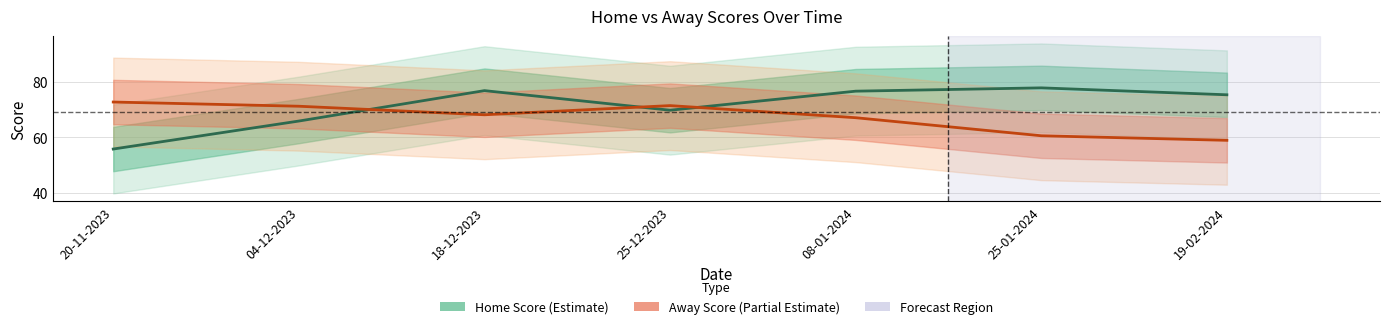

At which category does Away Score reach its first local valley?

18-12-2023